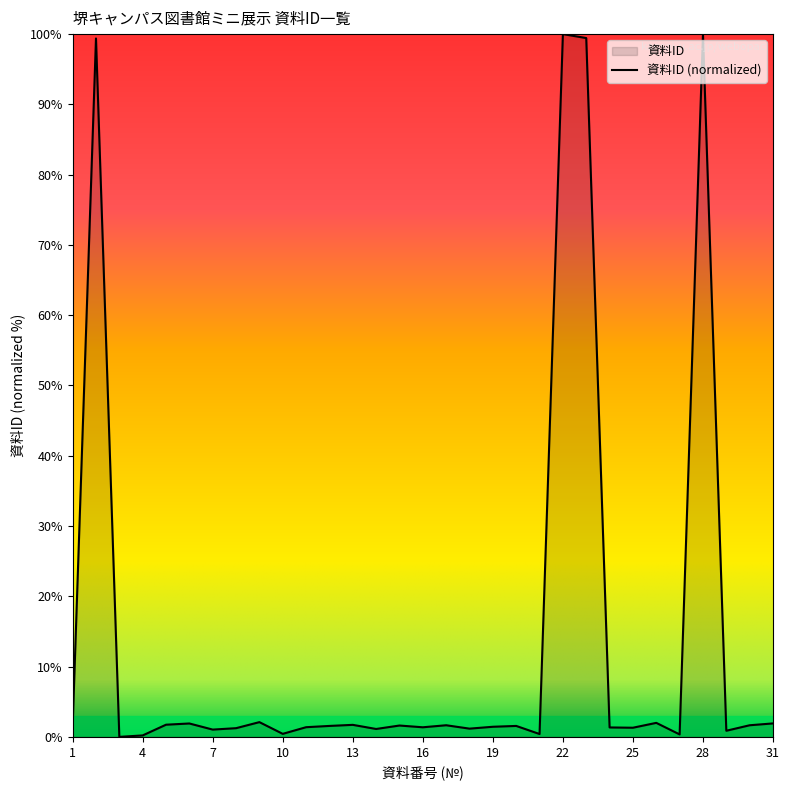

Reading right to left, list all the values displayed in this chart.

31=1.9	30=1.7	29=0.9	28=100.0	27=0.3	26=2.0	25=1.3	24=1.3	23=99.4	22=100.0	21=0.4	20=1.6	19=1.4	18=1.2	17=1.7	16=1.4	15=1.6	14=1.1	13=1.7	12=1.6	11=1.4	10=0.4	9=2.1	8=1.2	7=1.0	6=1.9	5=1.7	4=0.2	3=0.0	2=99.4	1=1.5